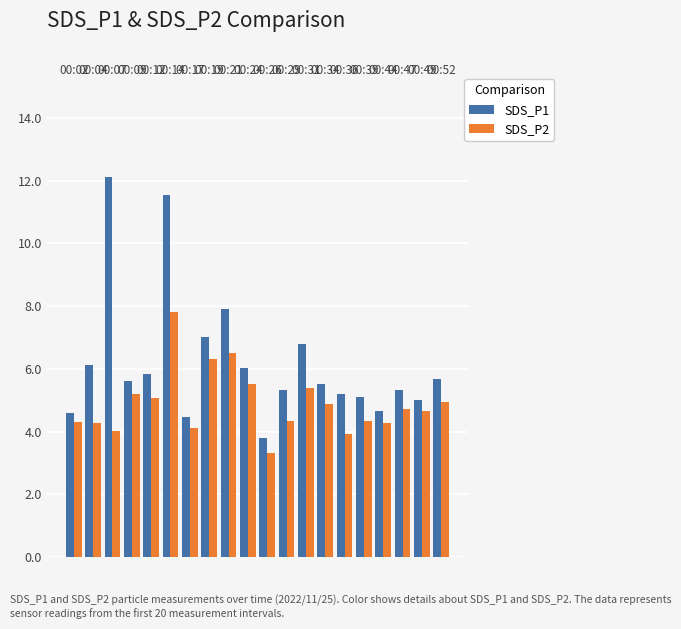

What is the spread (max minus min) of values at 00:39?

0.8